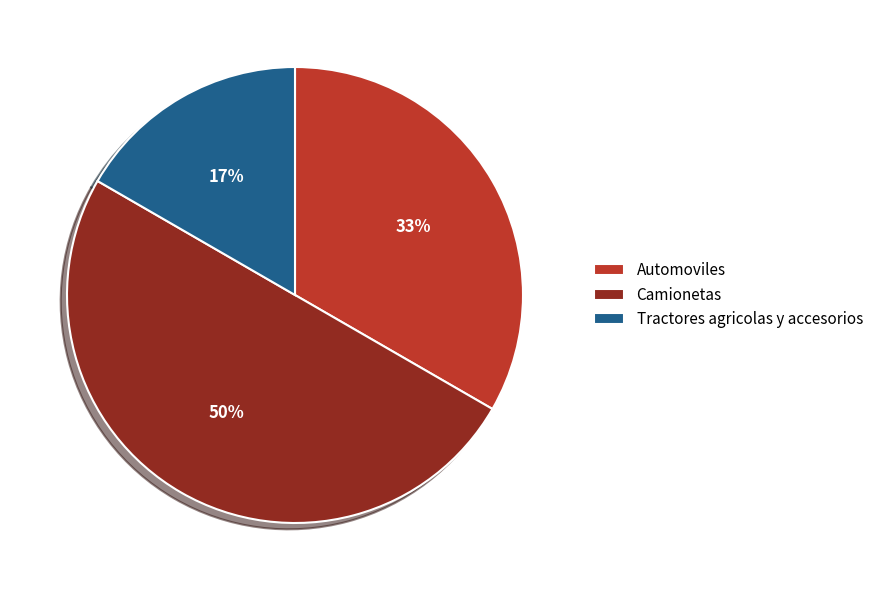

Which slice is the smallest?

Tractores agricolas y accesorios